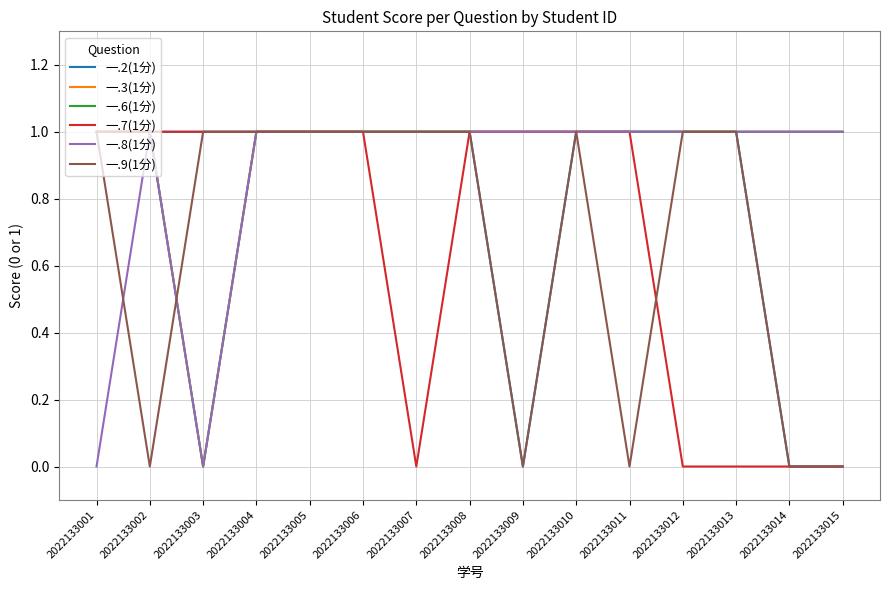

True or false: 一.2(1分) and 一.9(1分) cross at least once.

False